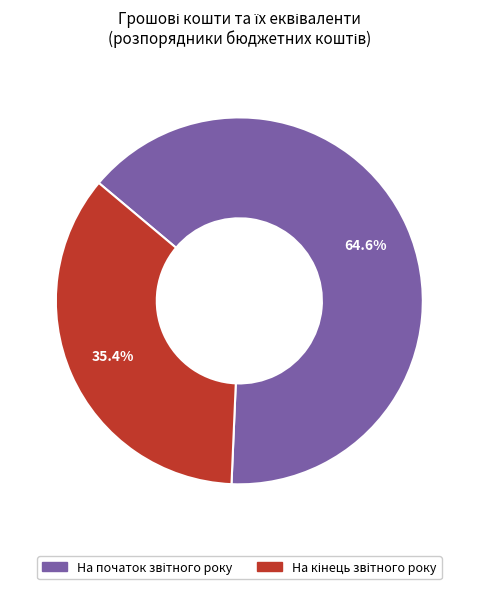

Is there a majority slice in this chart?

Yes